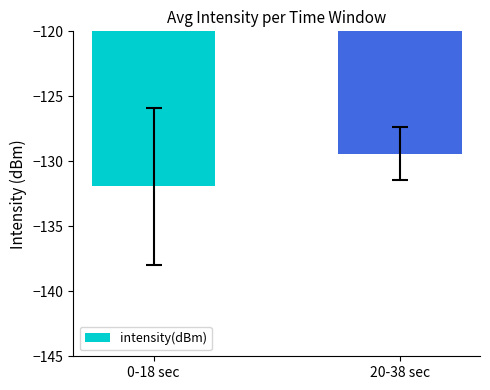

Reading left to right, transcribe all the data shown in this chart.

0-18 sec=-131.9	20-38 sec=-129.4